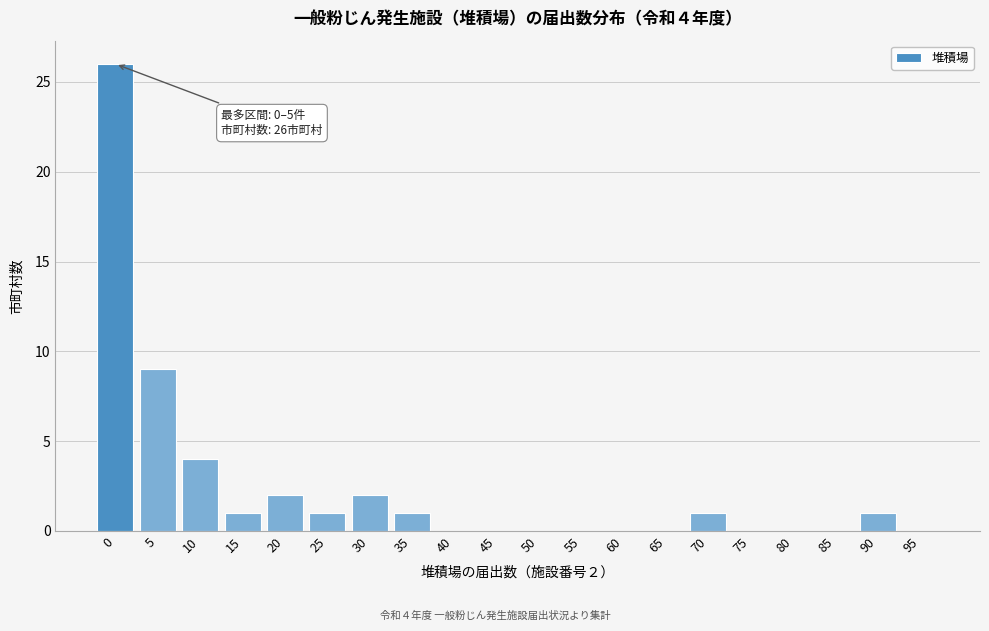

Reading left to right, what are all the values shown in this chart?

0=26	5=9	10=4	15=1	20=2	25=1	30=2	35=1	40=0	45=0	50=0	55=0	60=0	65=0	70=1	75=0	80=0	85=0	90=1	95=0